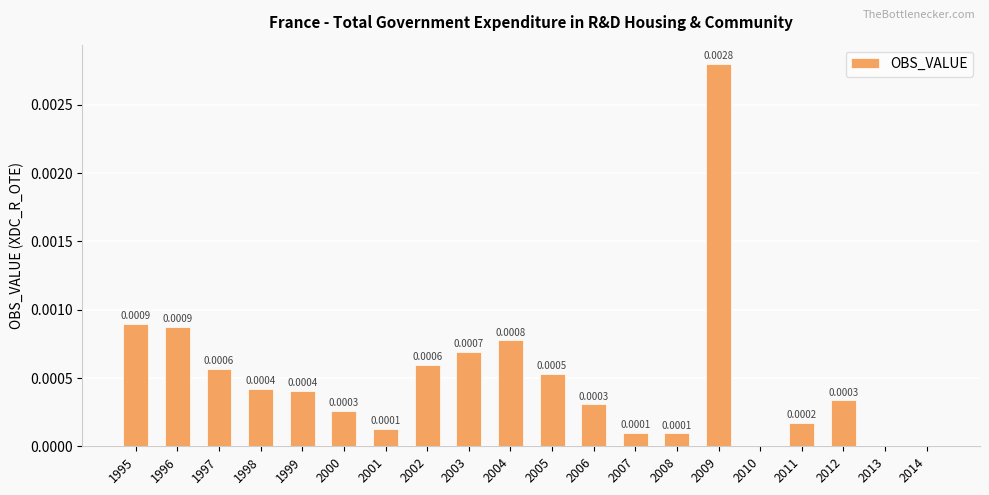

Which category has the highest value across all series?

2009